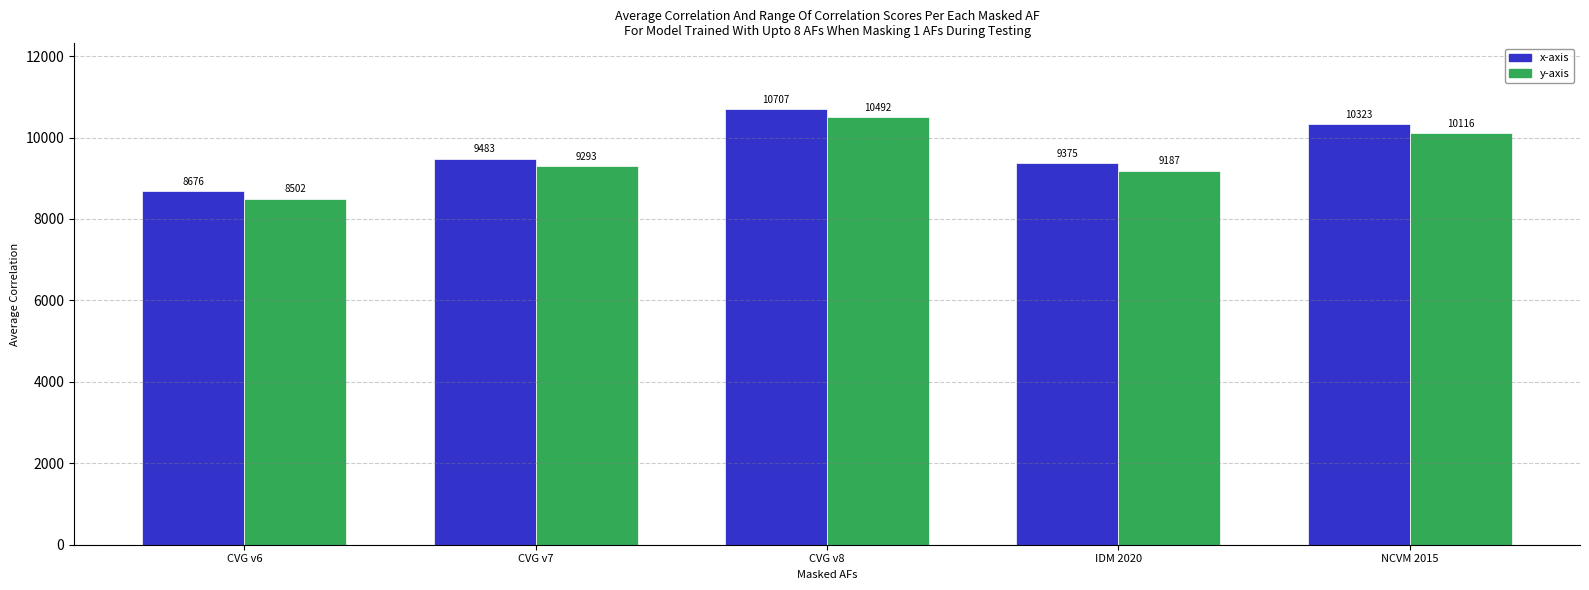

What is the maximum value shown in the chart?

10707.0